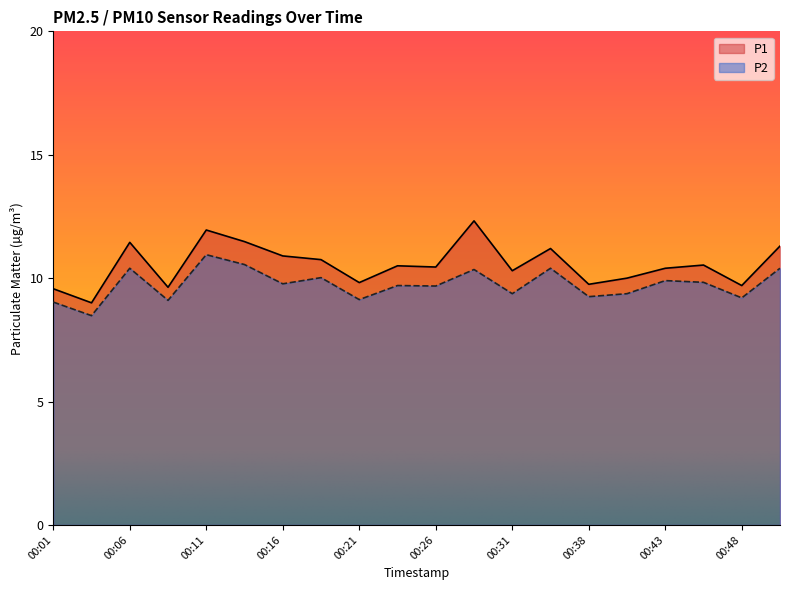

The value of P2 at 00:01 is 4.4. True or false?

False